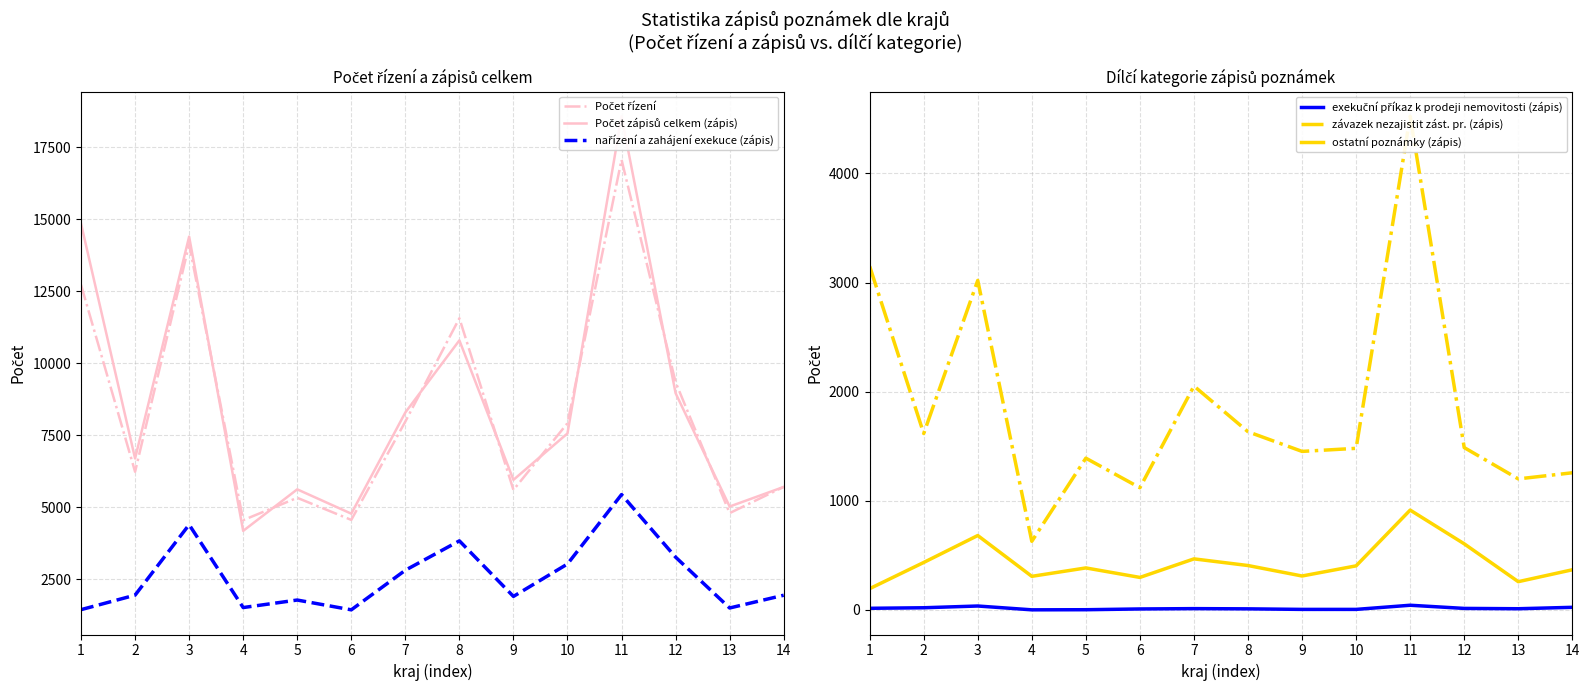

Where is ostatní poznámky (zápis) nearest to the value 555?

12